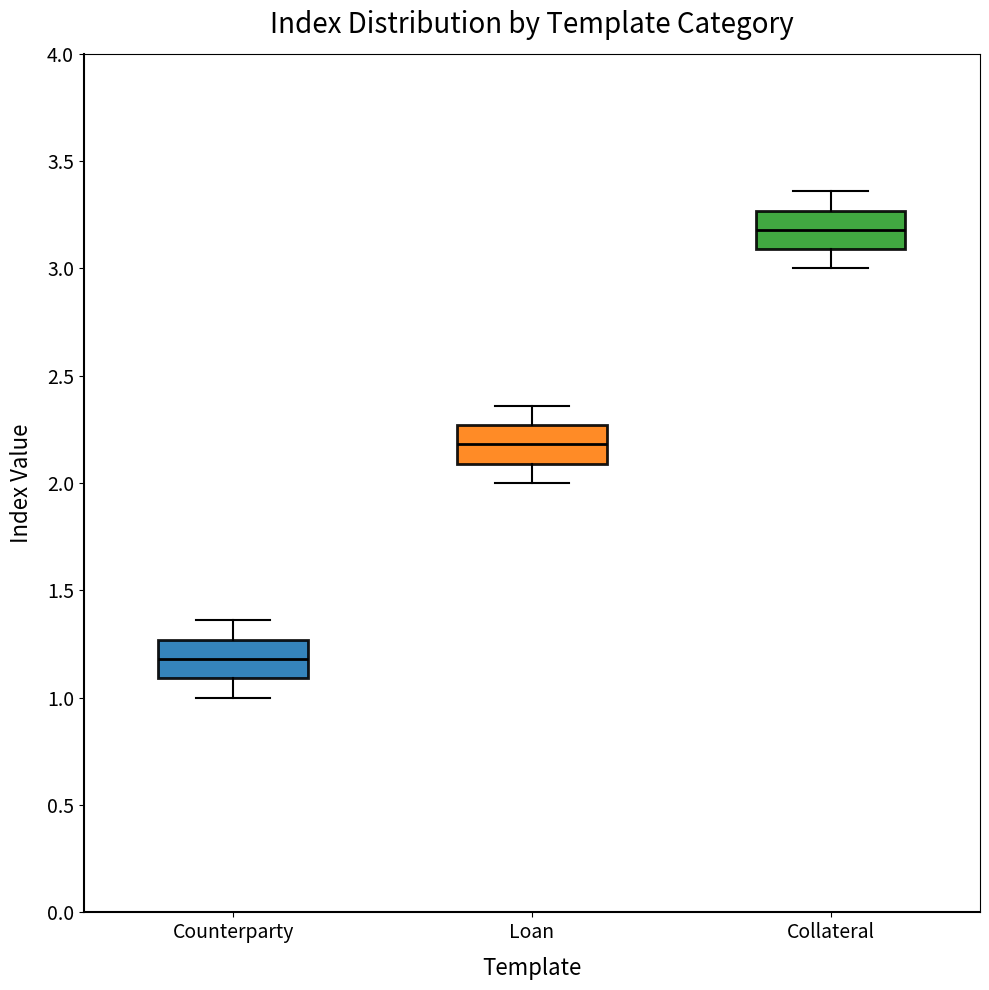

Reading left to right, transcribe this box plot: for each box, give where its median line is, the range the box spans, and where its two whiskers end, as read against the y-axis. The values are not printed on the chart, so give them approximately, as read against the axis.

Counterparty: median 1.20, box 1.10 to 1.25, whiskers 1.00 to 1.35
Loan: median 2.20, box 2.10 to 2.25, whiskers 2.00 to 2.35
Collateral: median 3.20, box 3.10 to 3.25, whiskers 3.00 to 3.35